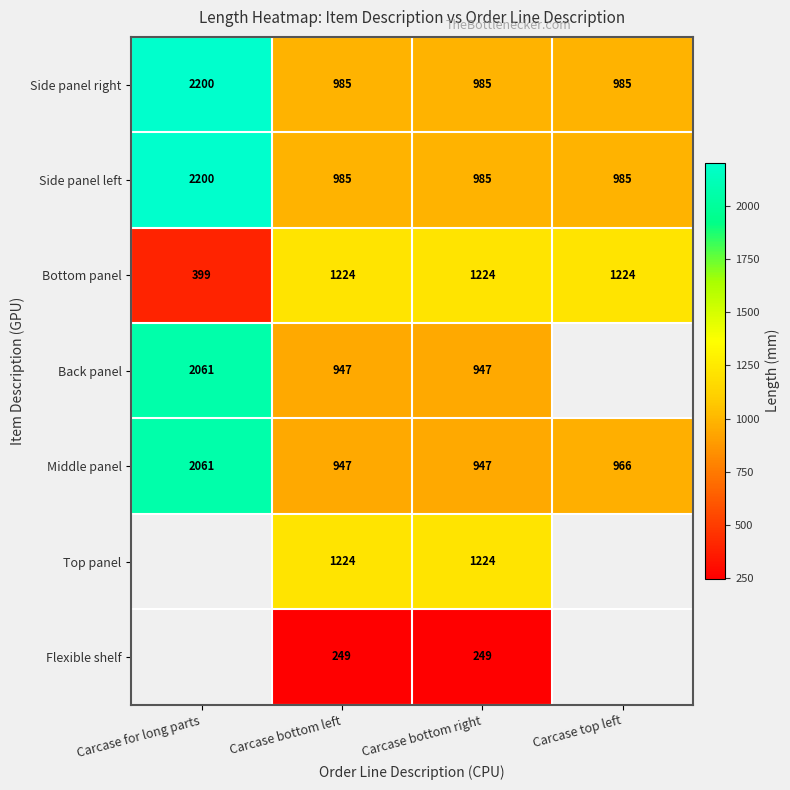

What is the average value of the Middle panel series?

1230